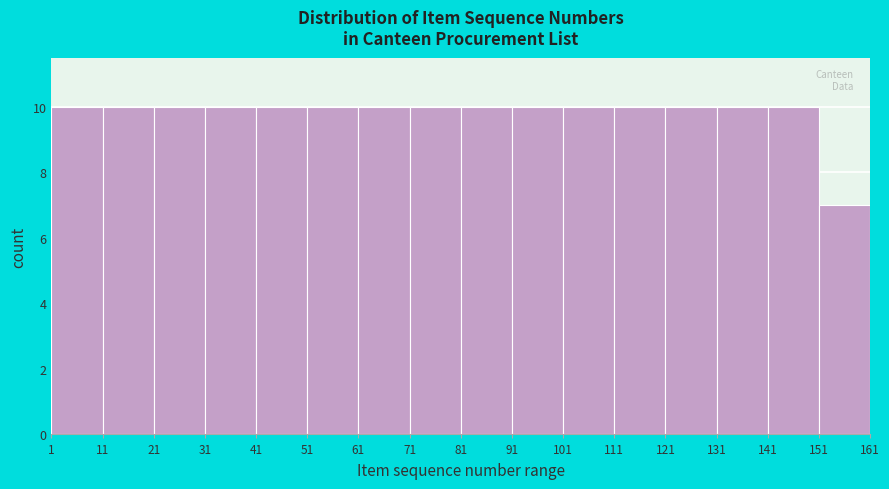

What is the height of the bar covering 101 to 111 on the x-axis? The values are not printed on the chart, so give them approximately, as read against the axis.

10